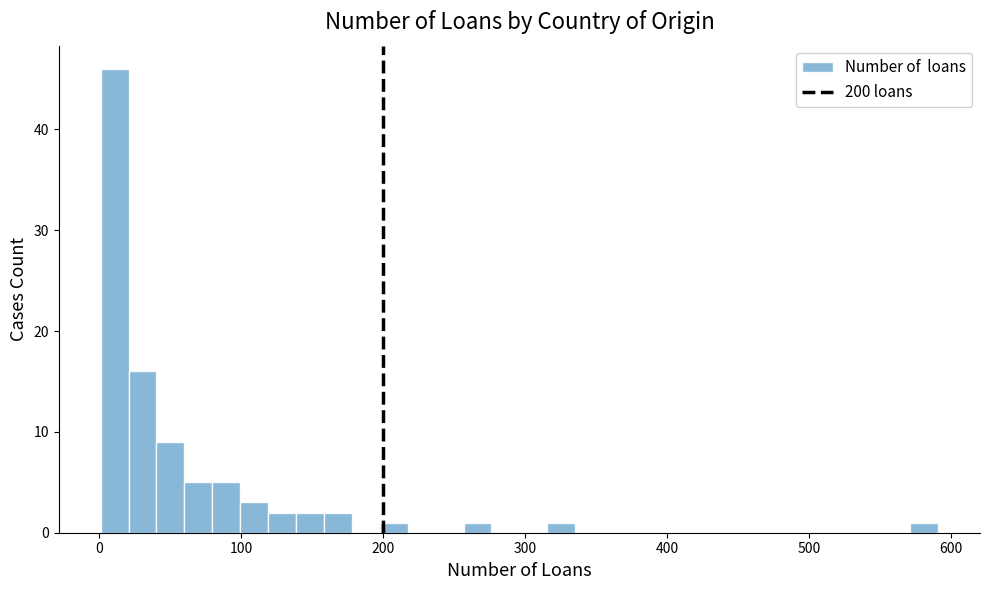

Read against the x-axis, roughly where is the centre of the tallest bar?

10